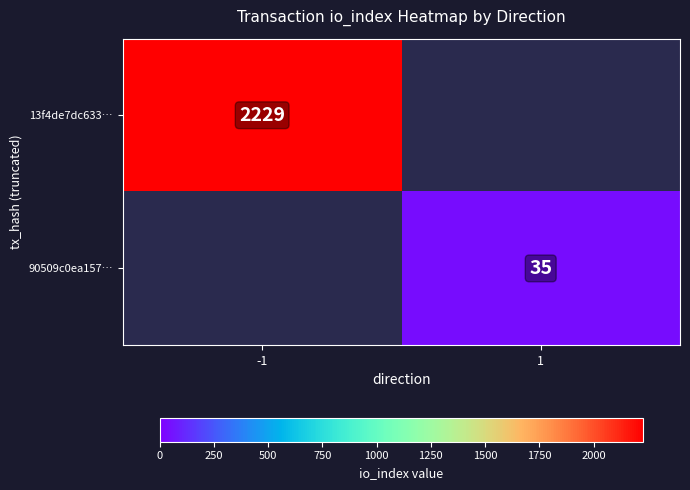

At how many categories does at least one series exceed 1479?

1